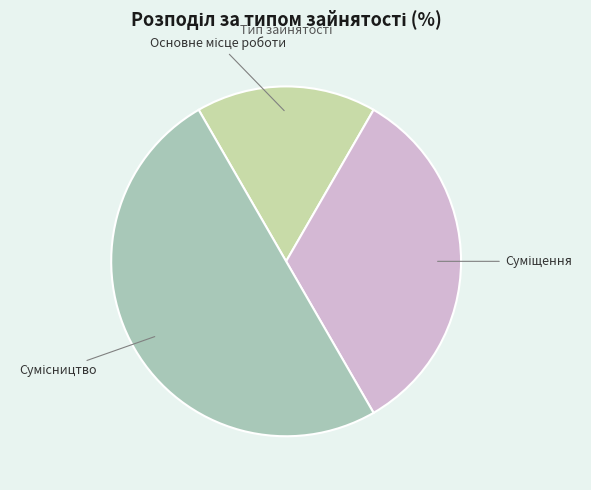

Between Сумісництво and Суміщення, which is larger?

Сумісництво